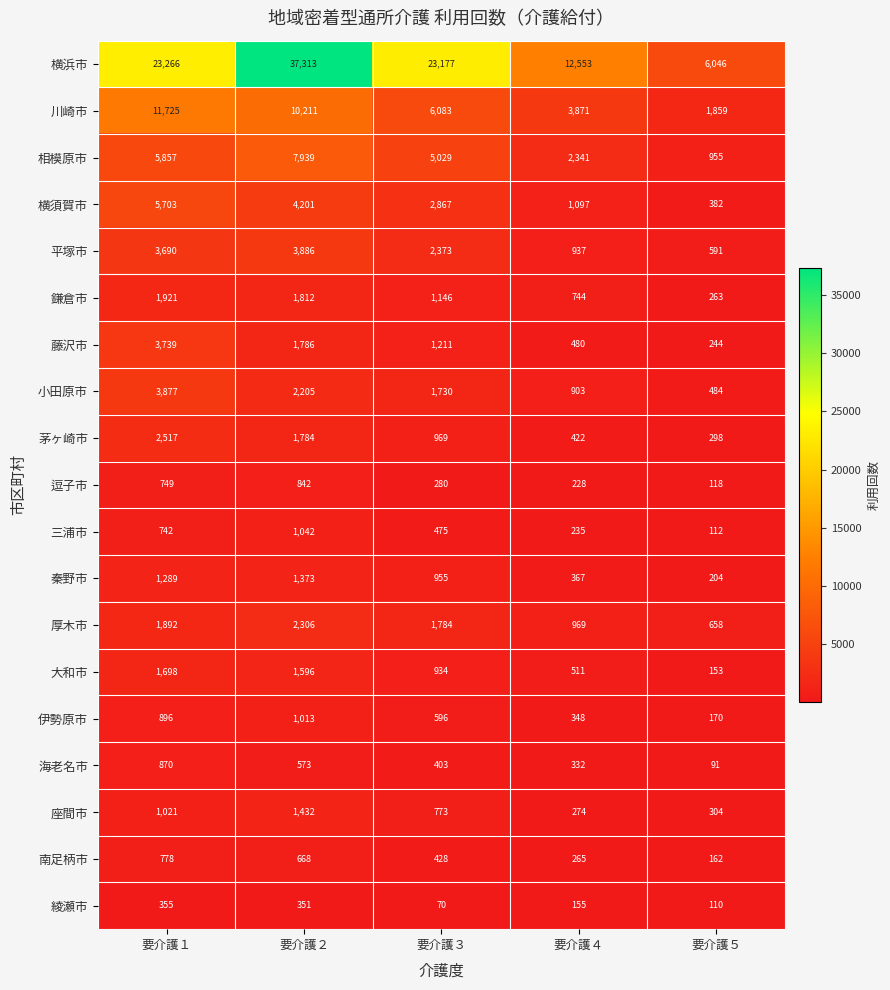

What is the average value of the 鎌倉市 series?

1177